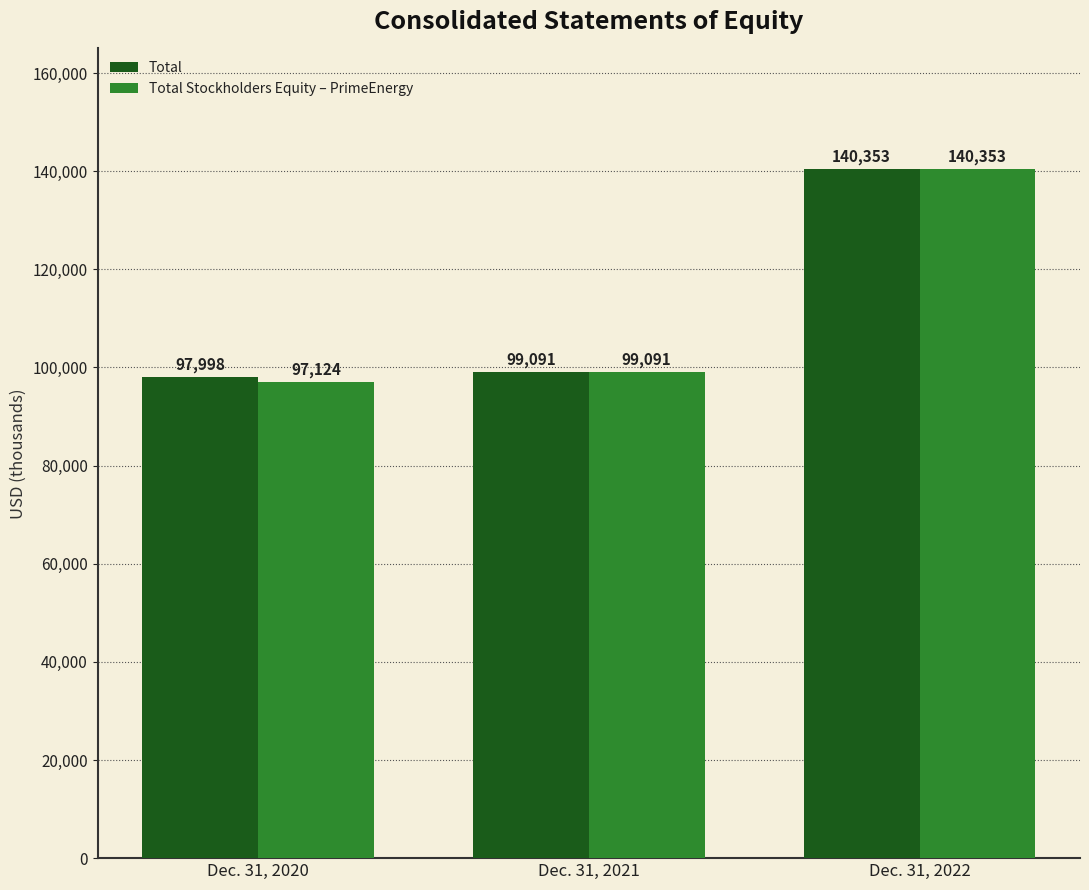

What is the difference between the maximum and minimum values in the Total Stockholders Equity – PrimeEnergy series?

43229